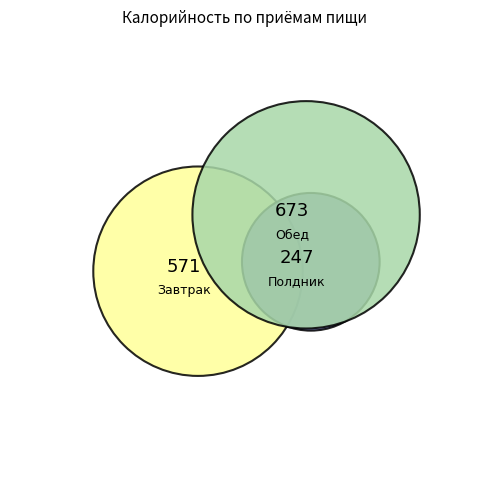

The Обед slice represents 45% of the pie. True or false?

True